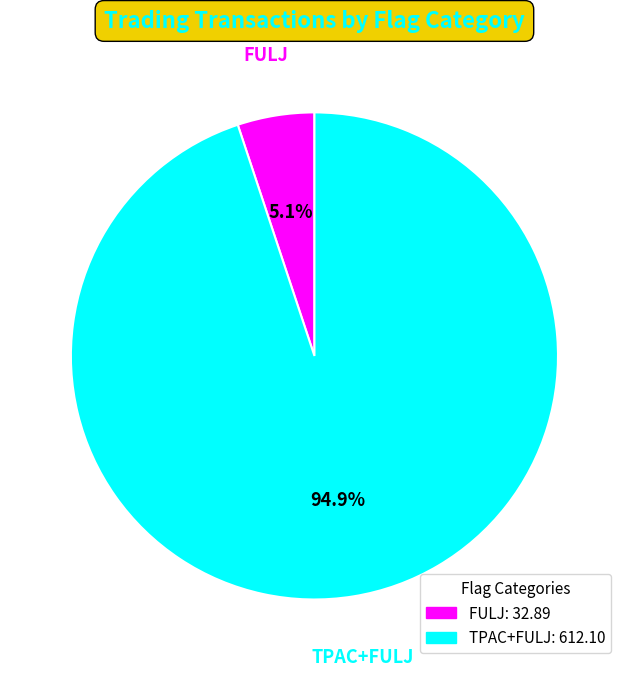

Count the number of slices in the pie.

2